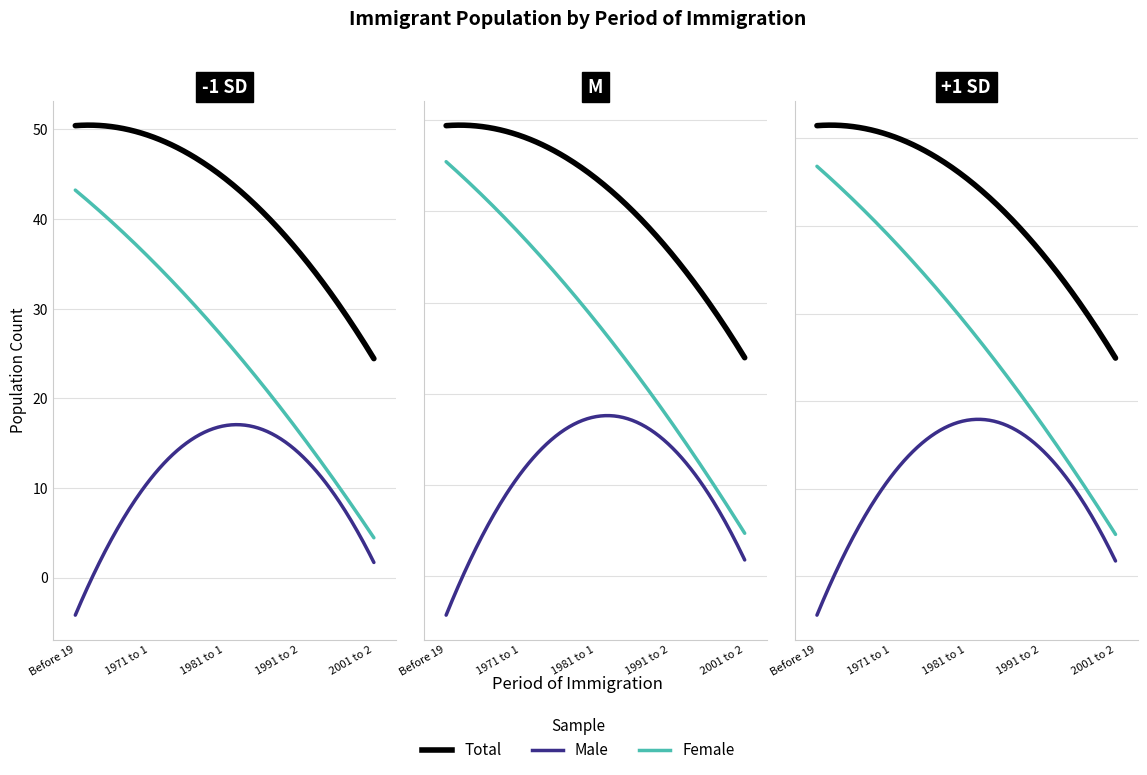

What is the sum of all Female values?

130